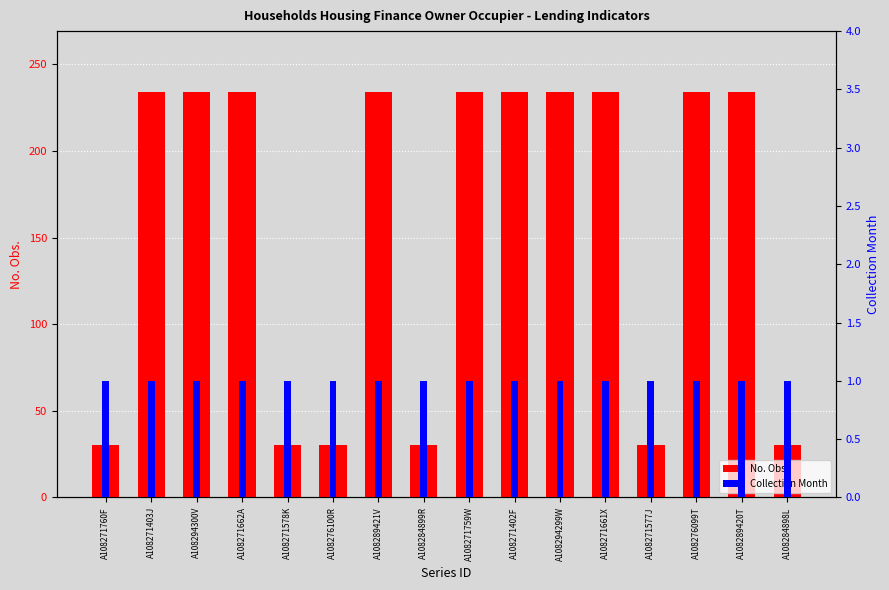

Is it true that Collection Month equals 0 at A108271578K?

False